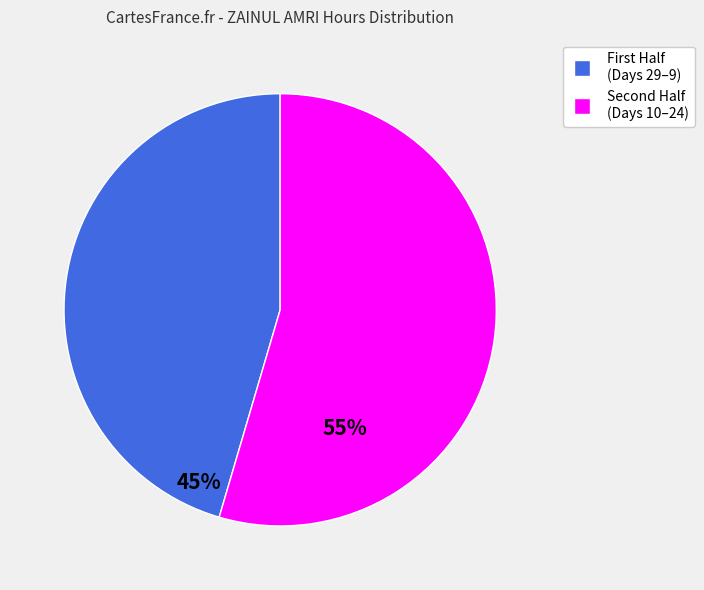

How many segments does this pie chart have?

2